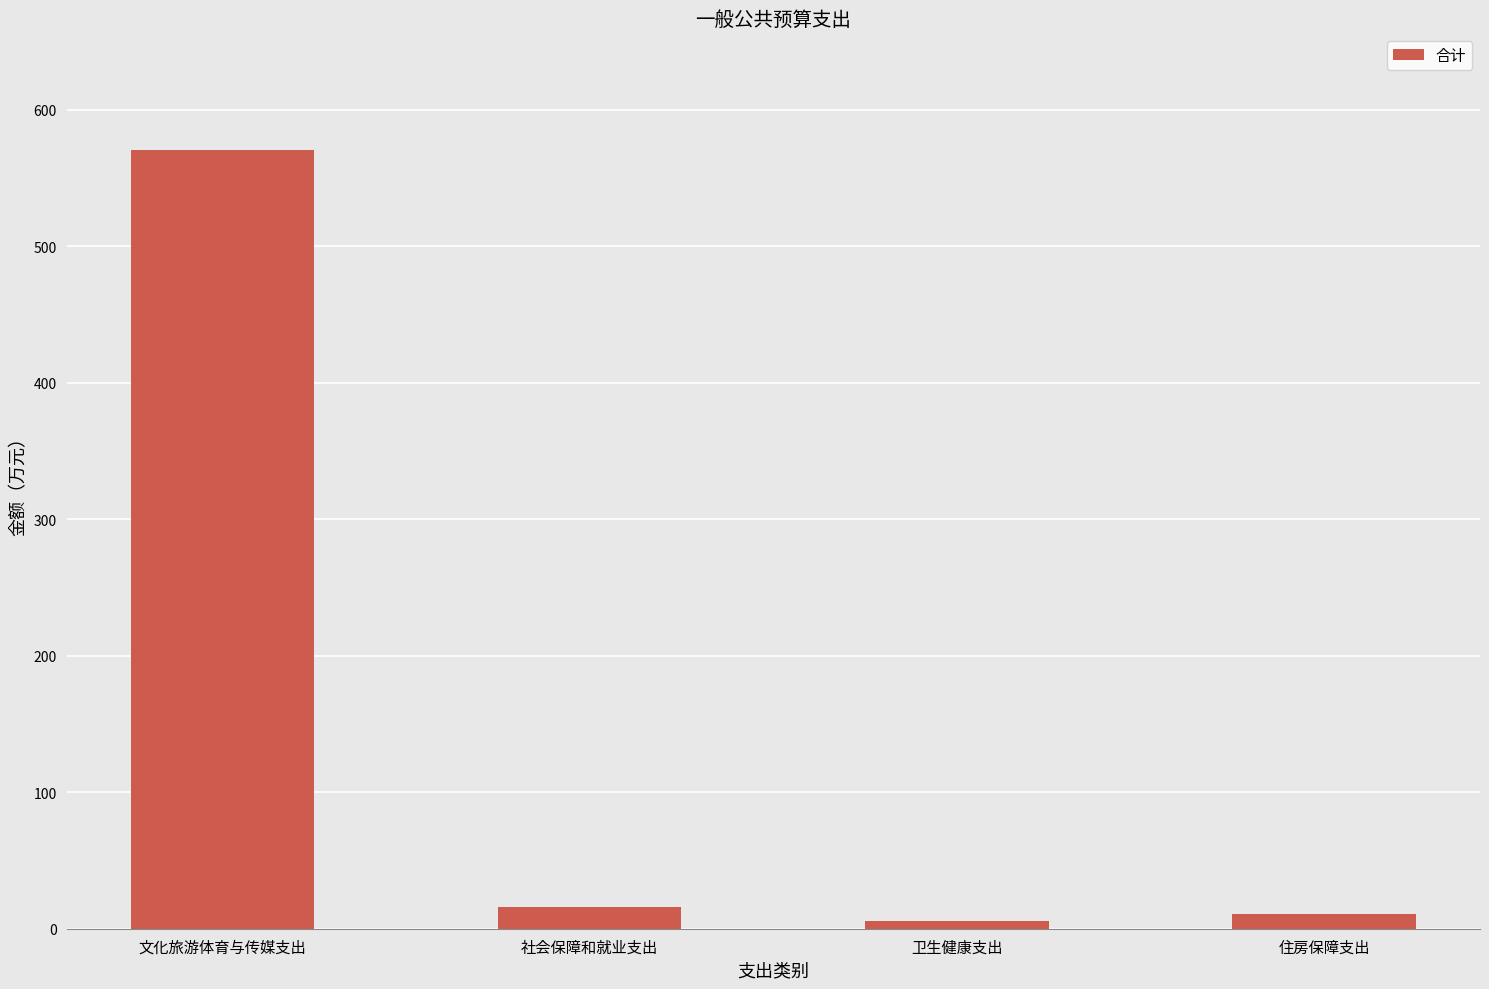

Reading left to right, what are all the values shown in this chart?

570.4	16.2	5.7	10.4